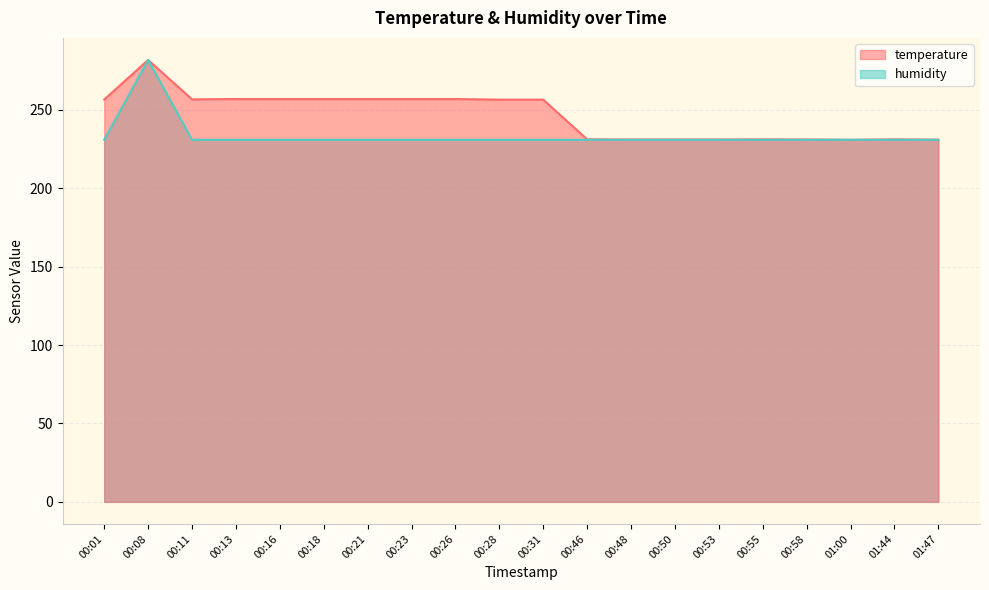

What is the total value across all series at 00:53?

462.0